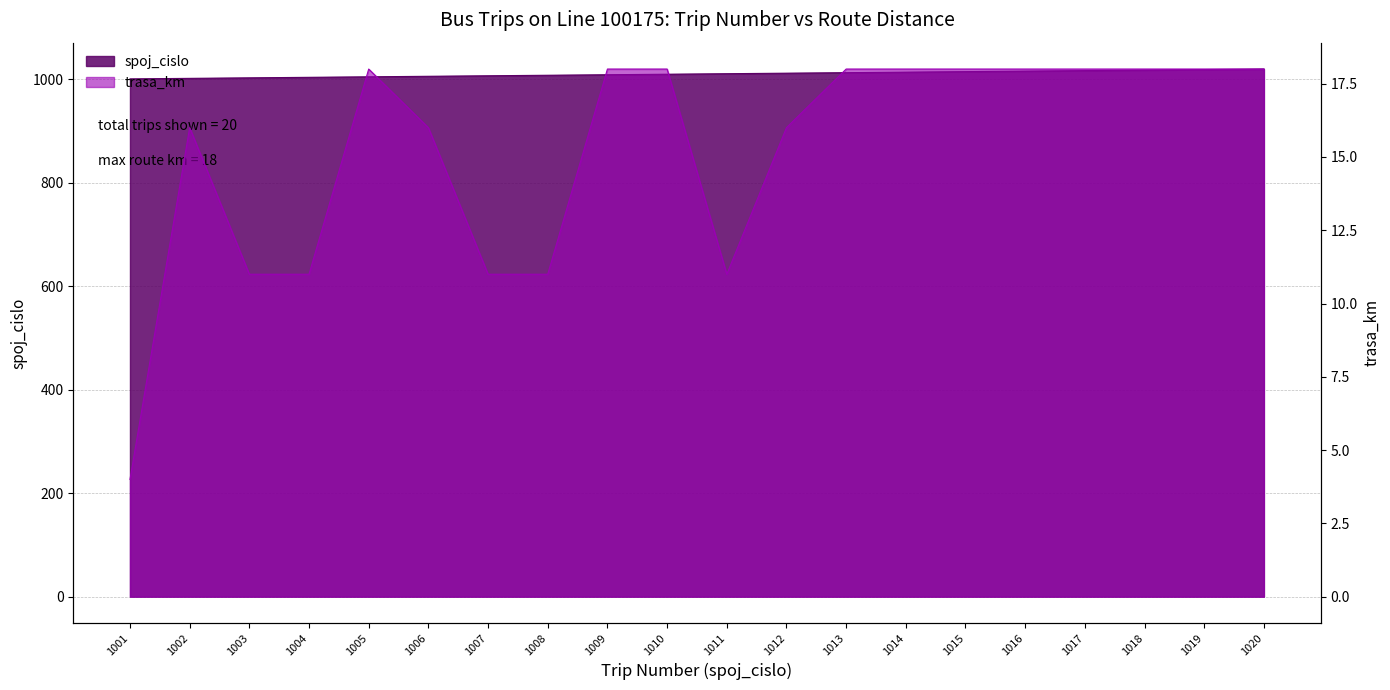

The trasa_km series shows 18 at 1019. True or false?

True